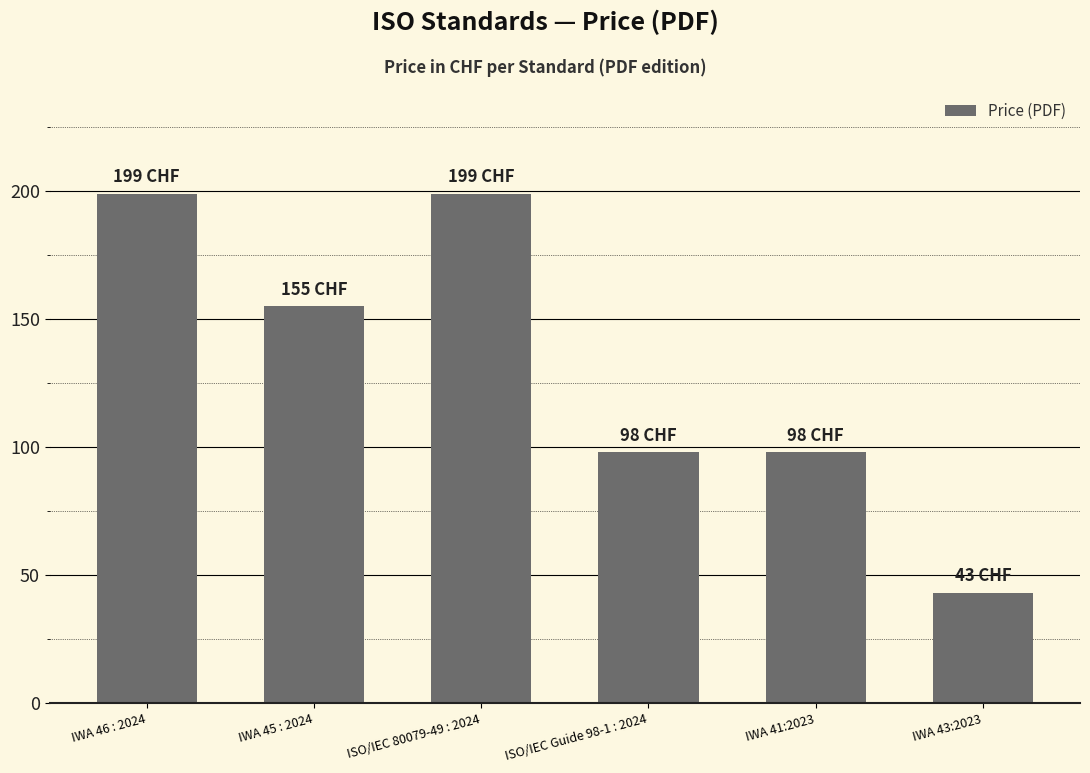

The value at IWA 45 : 2024 is 275. True or false?

False